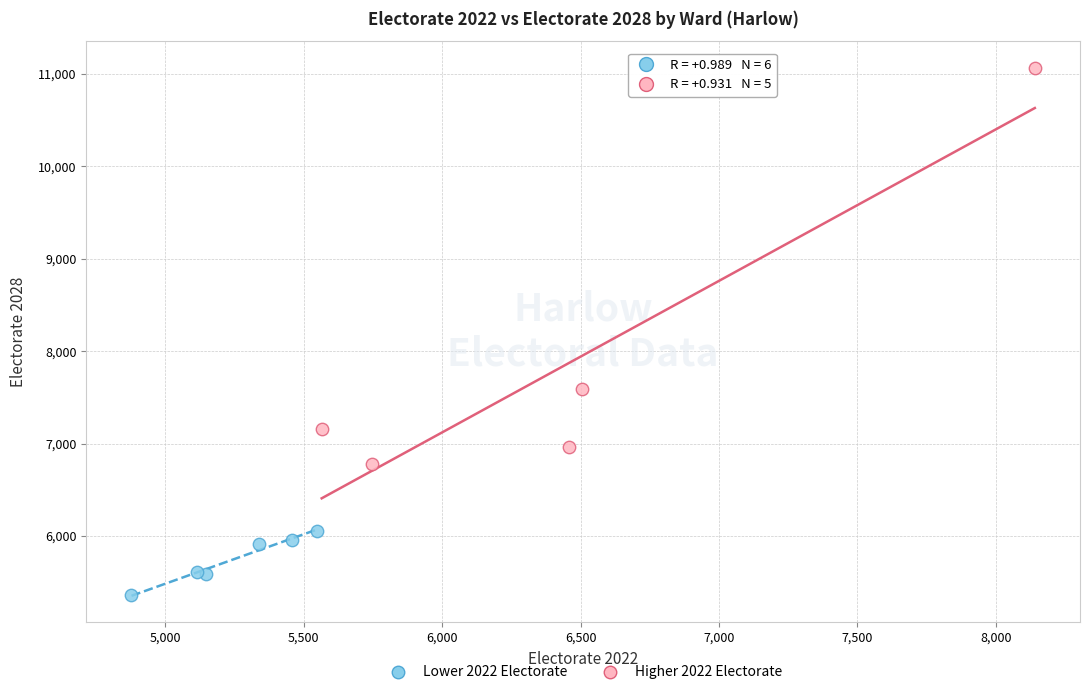

Which series contains the lowest Y value?

Lower 2022 Electorate